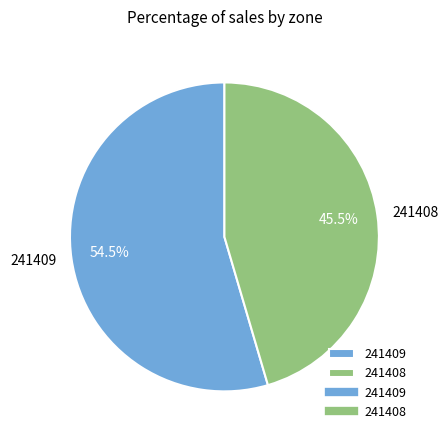

Count the number of slices in the pie.

2